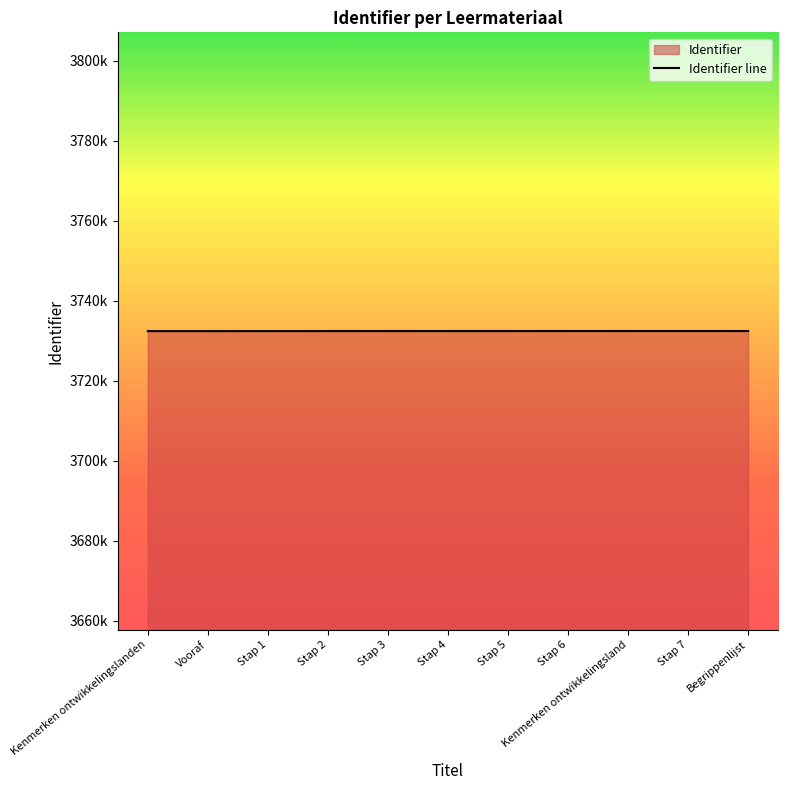

What is the change in value from Stap 1 to Kenmerken ontwikkelingsland?

+12